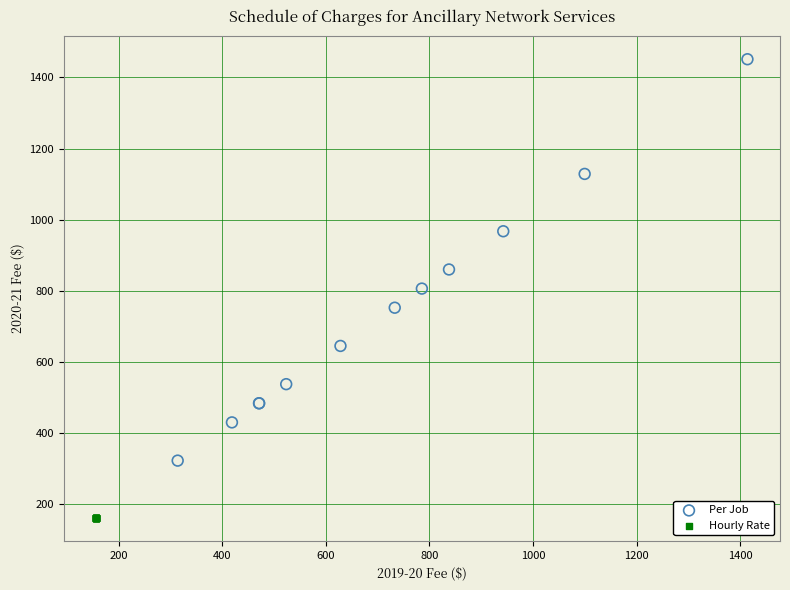

Which series reaches the minimum Y coordinate?

Hourly Rate